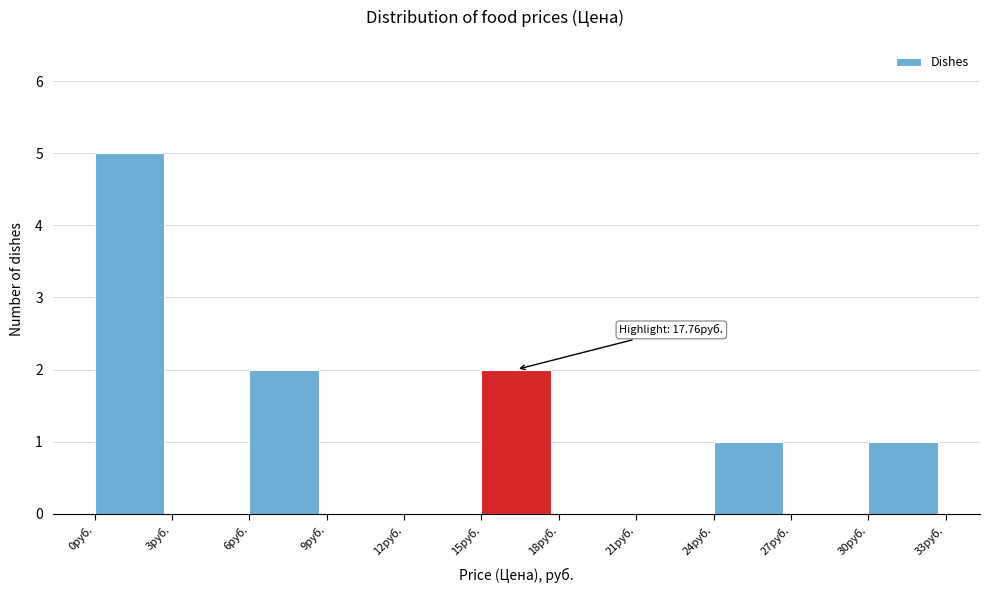

Over which range of the x-axis is the bar tallest?

0 to 3